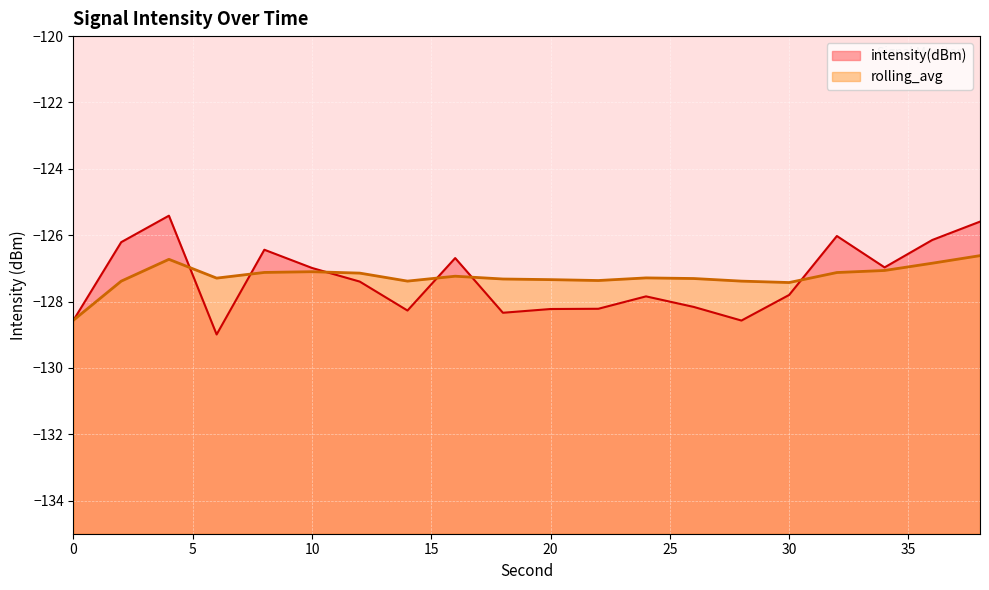

How many distinct data groups are displayed?

2